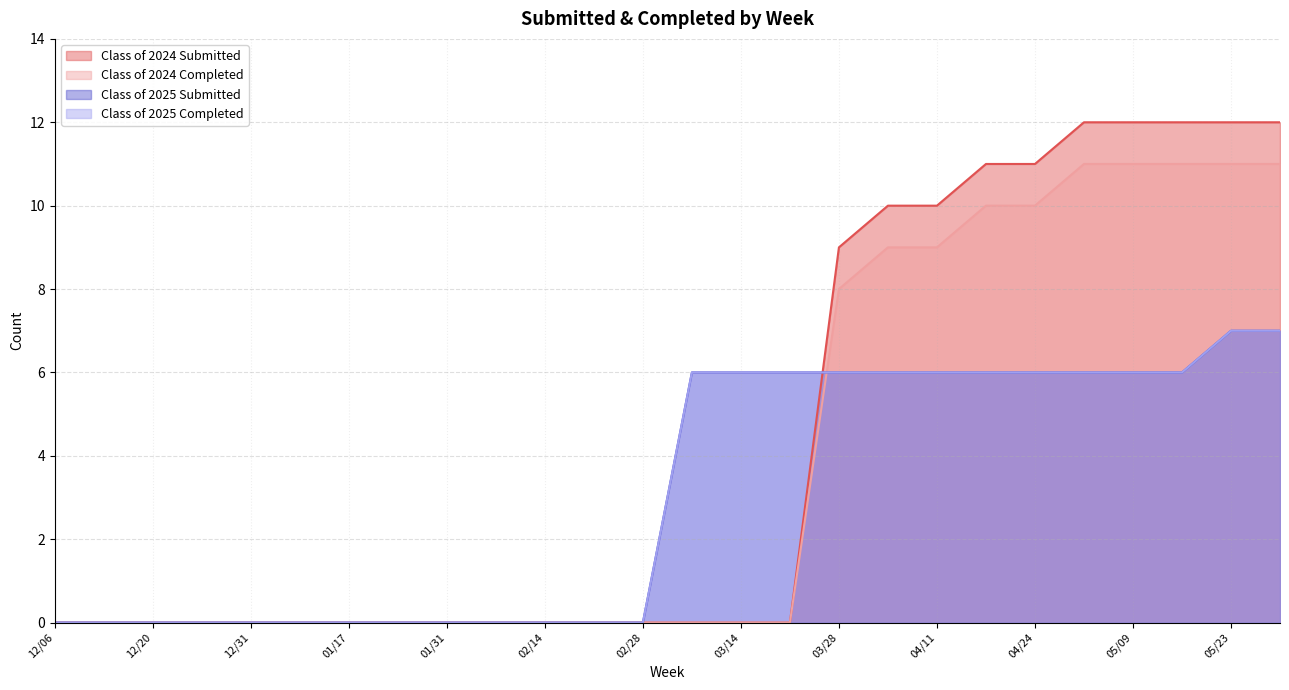

True or false: Class of 2025 Submitted and Class of 2025 Completed cross at least once.

False